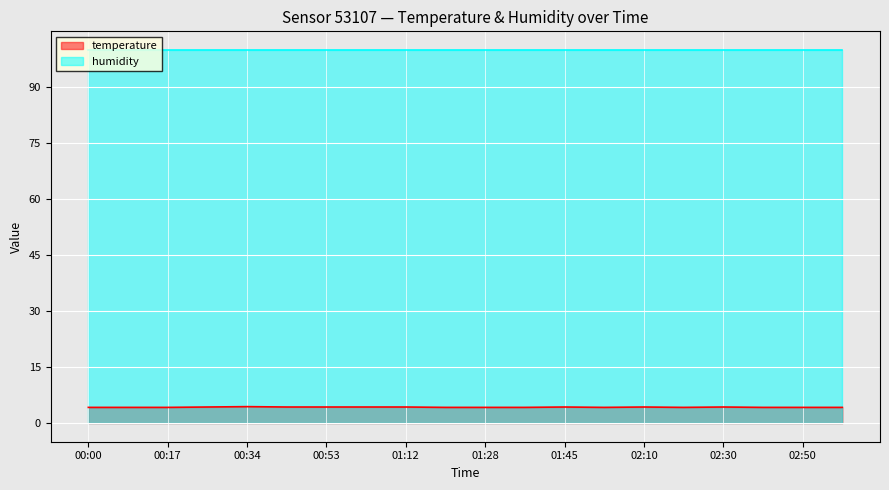

What is the value of the 15th point from the left?

4.3